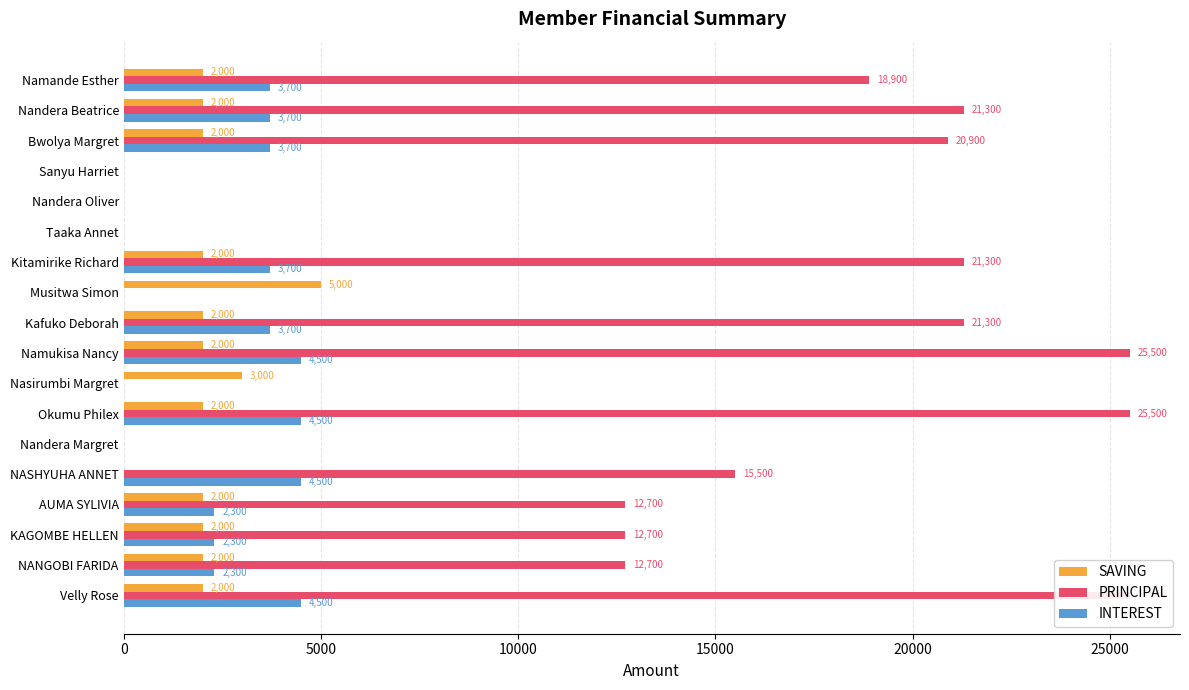

Which series has the widest spread of values?

PRINCIPAL